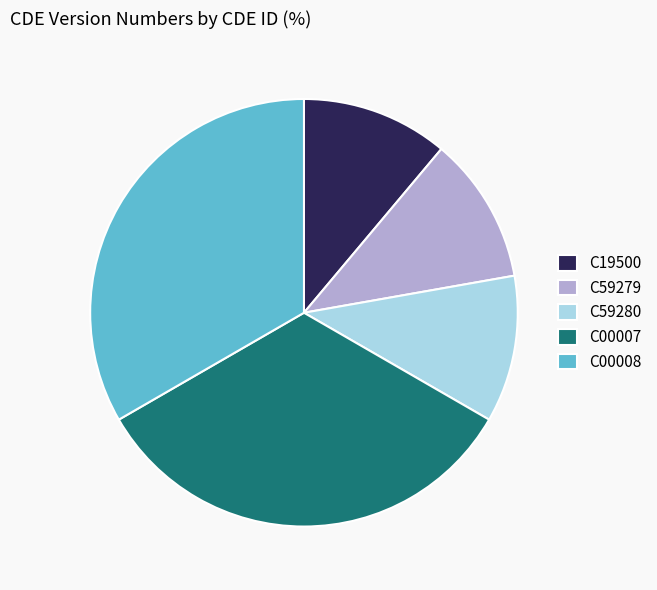

Is the sum of C59280 and C59279 greater than half?

No